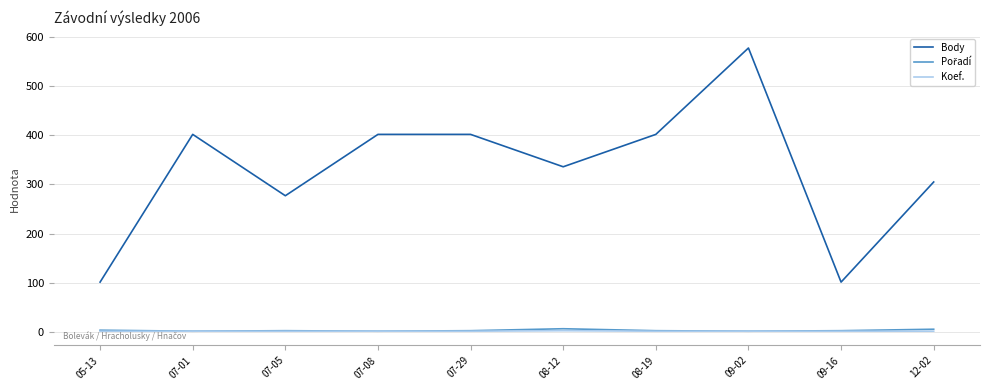

True or false: Koef. and Body intersect in this chart.

False